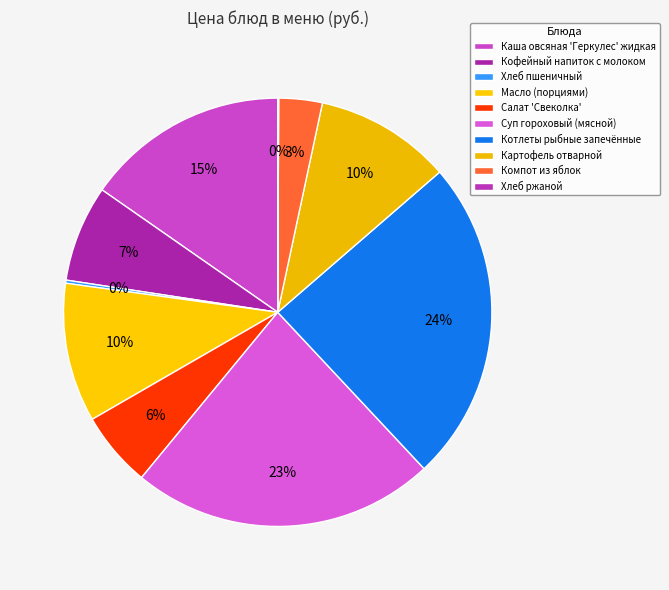

Combined, what portion of the pie is Суп гороховый (мясной) and Салат 'Свеколка'?

28.6%